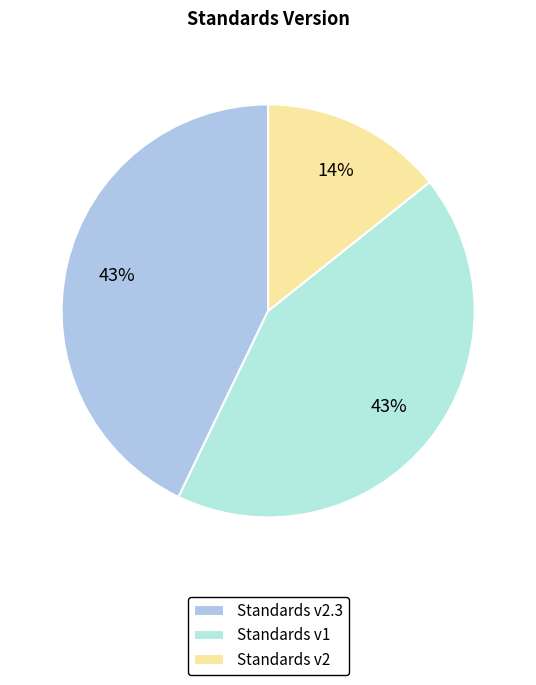

How many slices are in this pie chart?

3